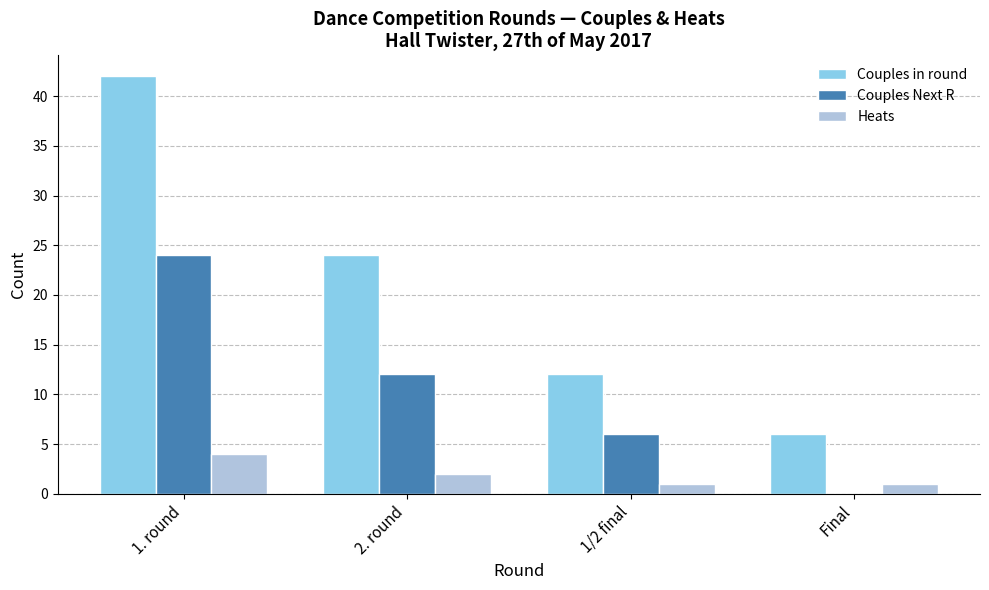

At which label does Couples in round reach its peak?

1. round